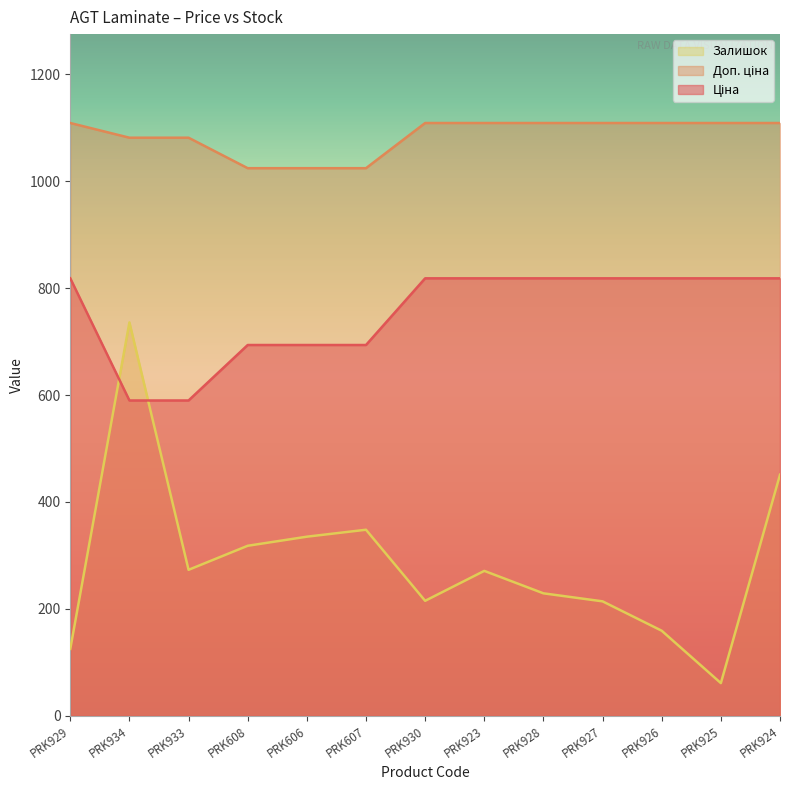

Rank the series by their maximum value, from highest to lowest.

Доп. ціна, Ціна, Залишок